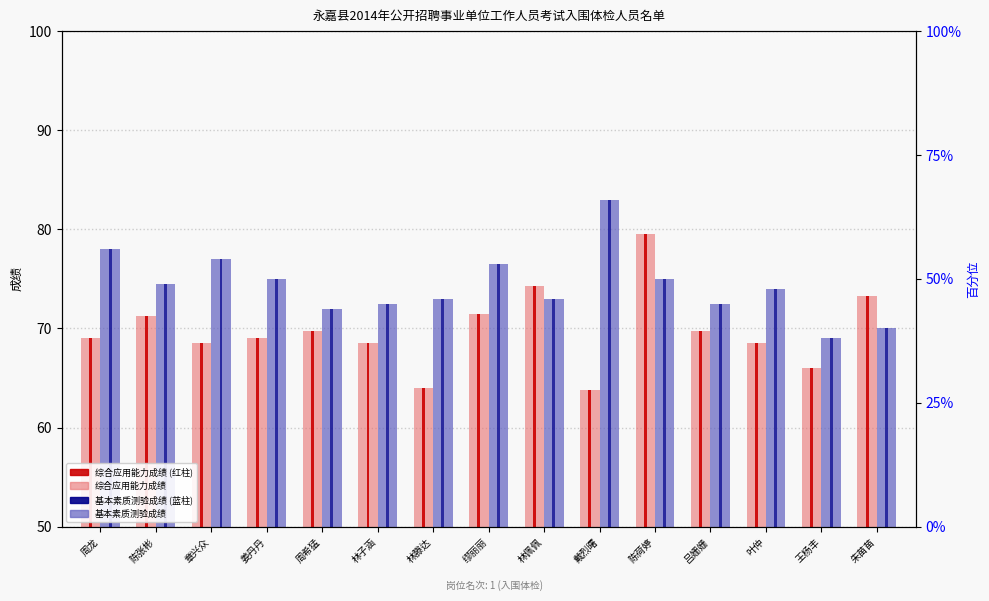

At 林子涵, list the series in order from largest to smallest.

基本素质测验成绩, 综合应用能力成绩